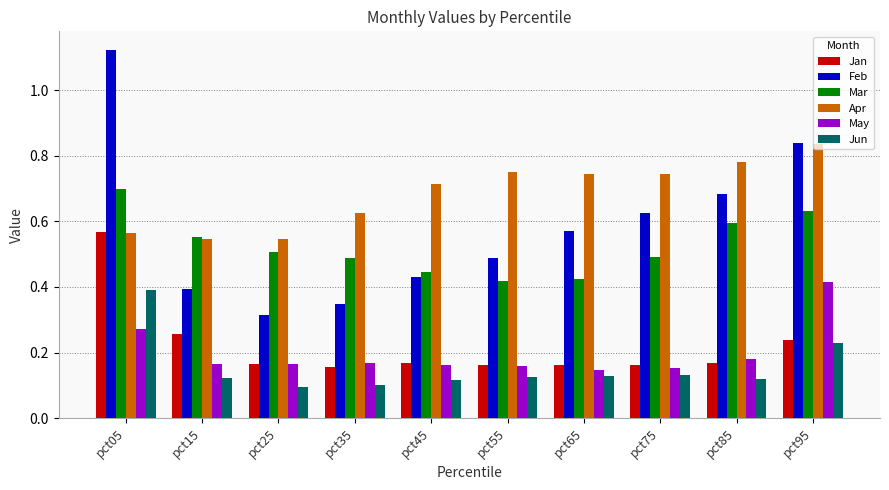

True or false: Feb has a value of 0.3 at pct45.

False